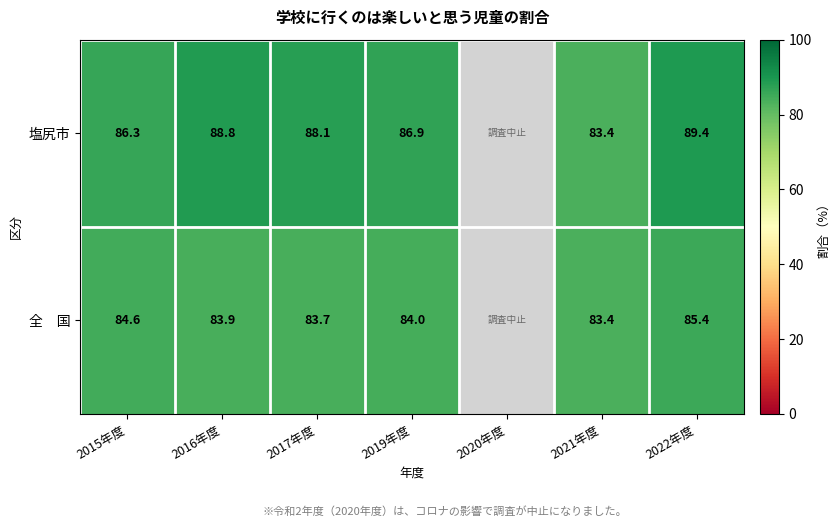

The 塩尻市 series shows 146.0 at 2019年度. True or false?

False